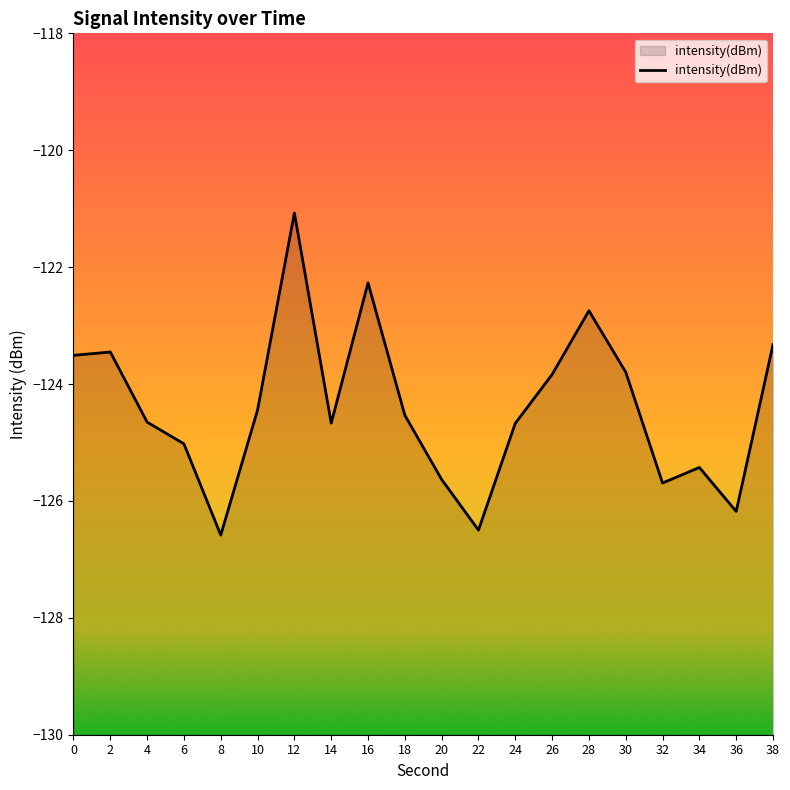

What is the difference between the second highest and minimum values?

4.3